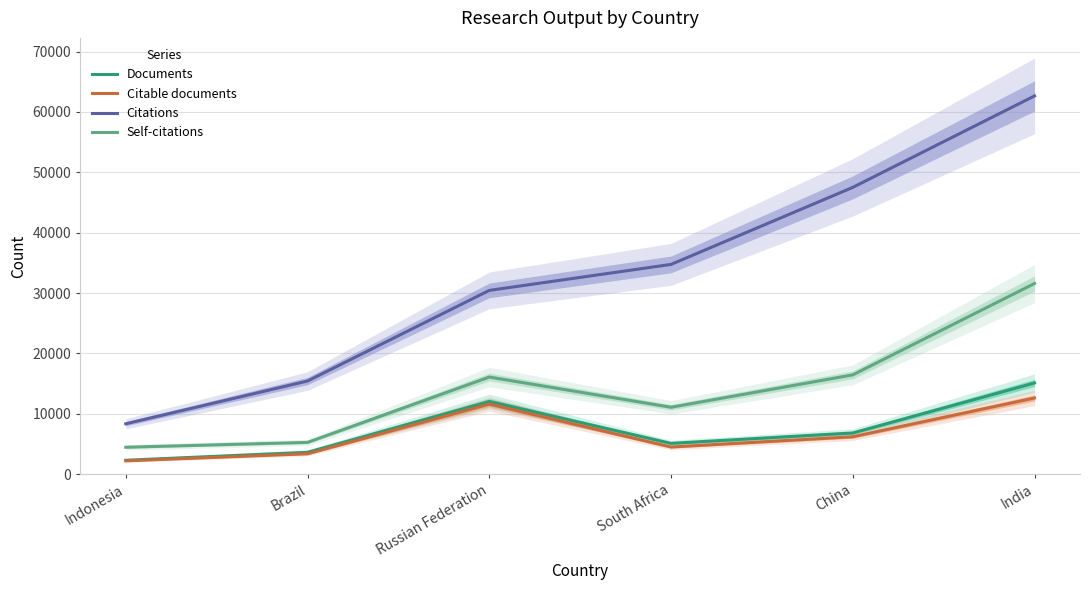

True or false: Citable documents and Self-citations intersect in this chart.

False